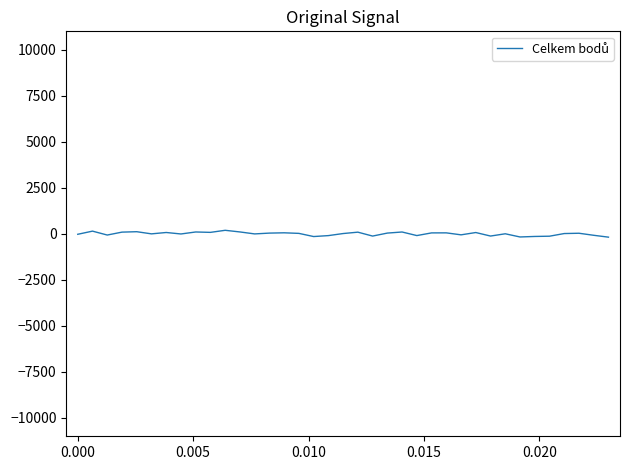

How many lines are shown in the chart?

1